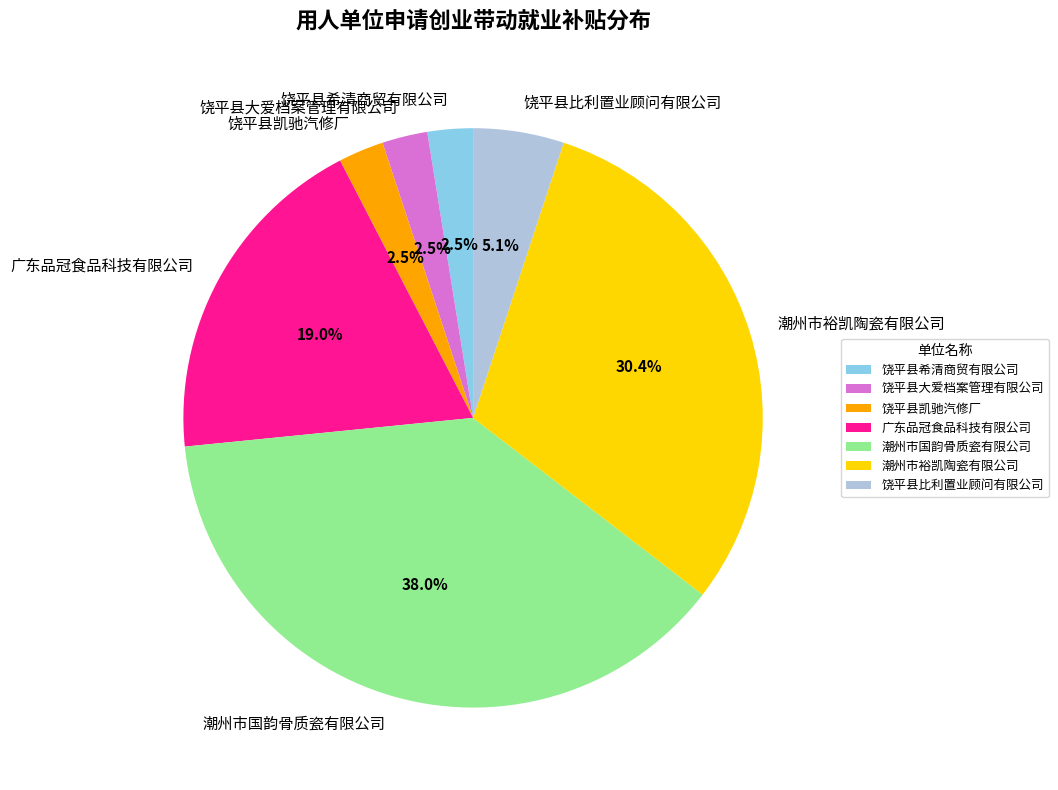

Between 饶平县比利置业顾问有限公司 and 饶平县希清商贸有限公司, which is larger?

饶平县比利置业顾问有限公司